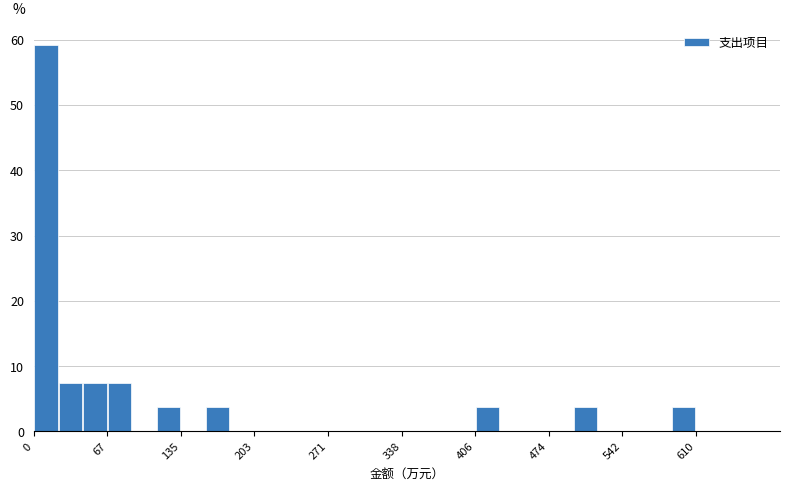

Read against the x-axis, roughly where is the centre of the tallest bar?

10